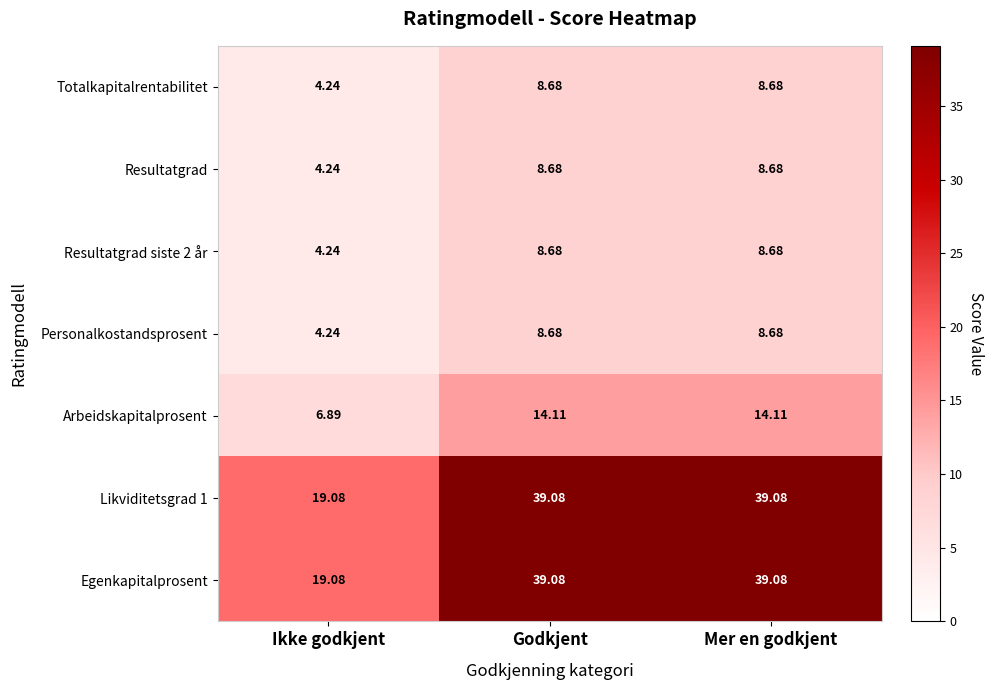

Is the value of Resultatgrad siste 2 år at Mer en godkjent greater than the value of Totalkapitalrentabilitet at Ikke godkjent?

Yes